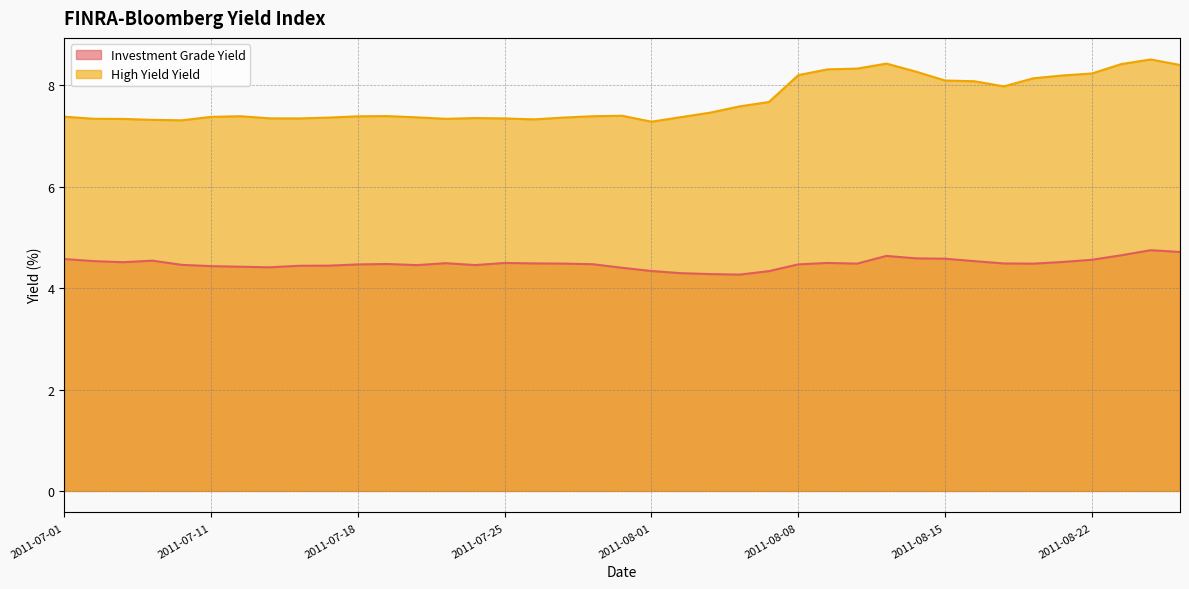

True or false: Investment Grade Yield and High Yield Yield cross at least once.

False